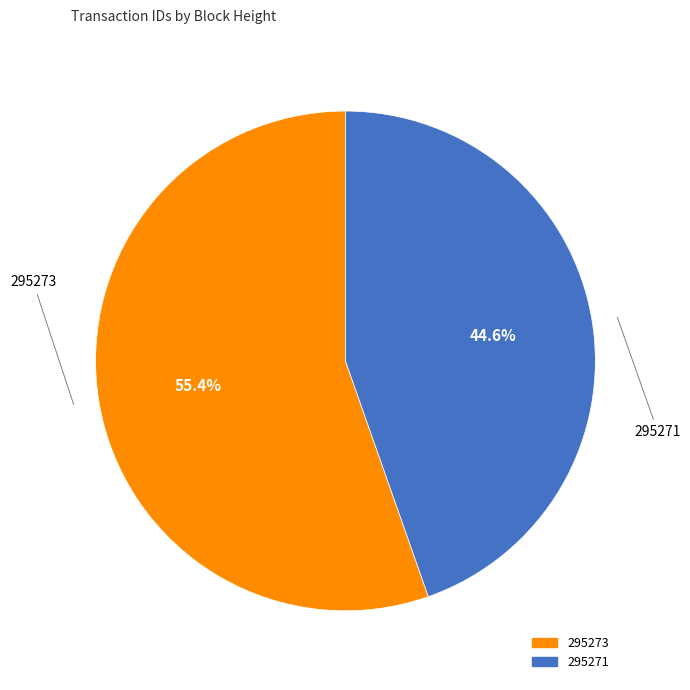

Is it true that 295273 is 55% of the pie?

True